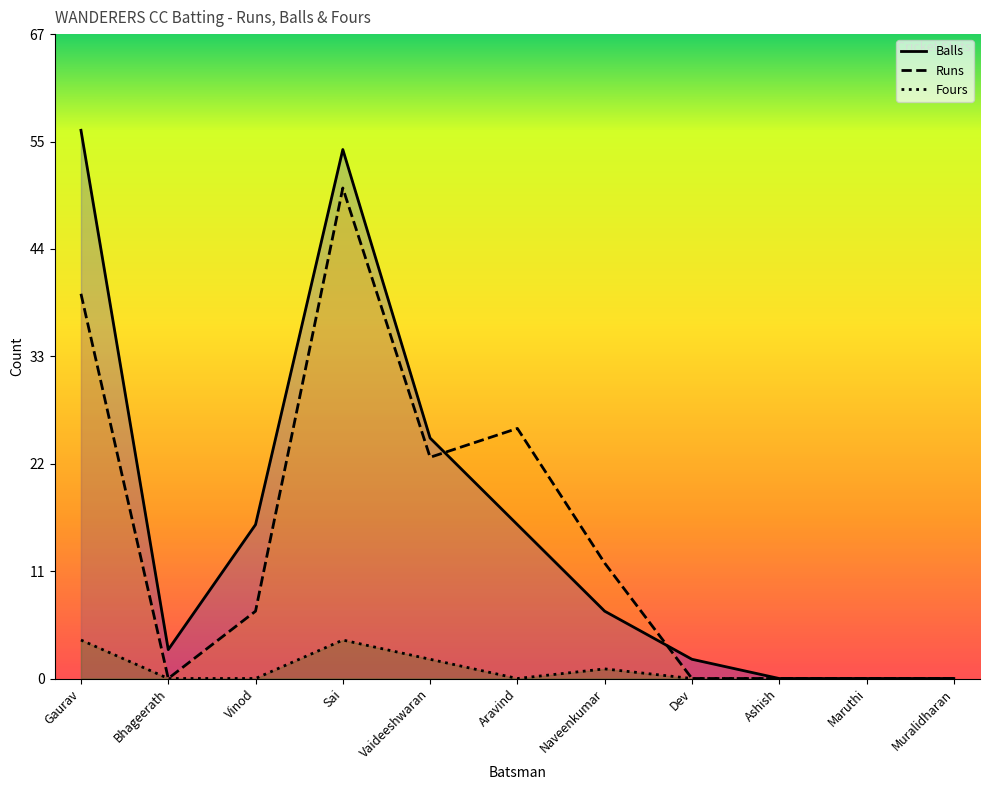

The Runs series shows 35 at Vaideeshwaran. True or false?

False